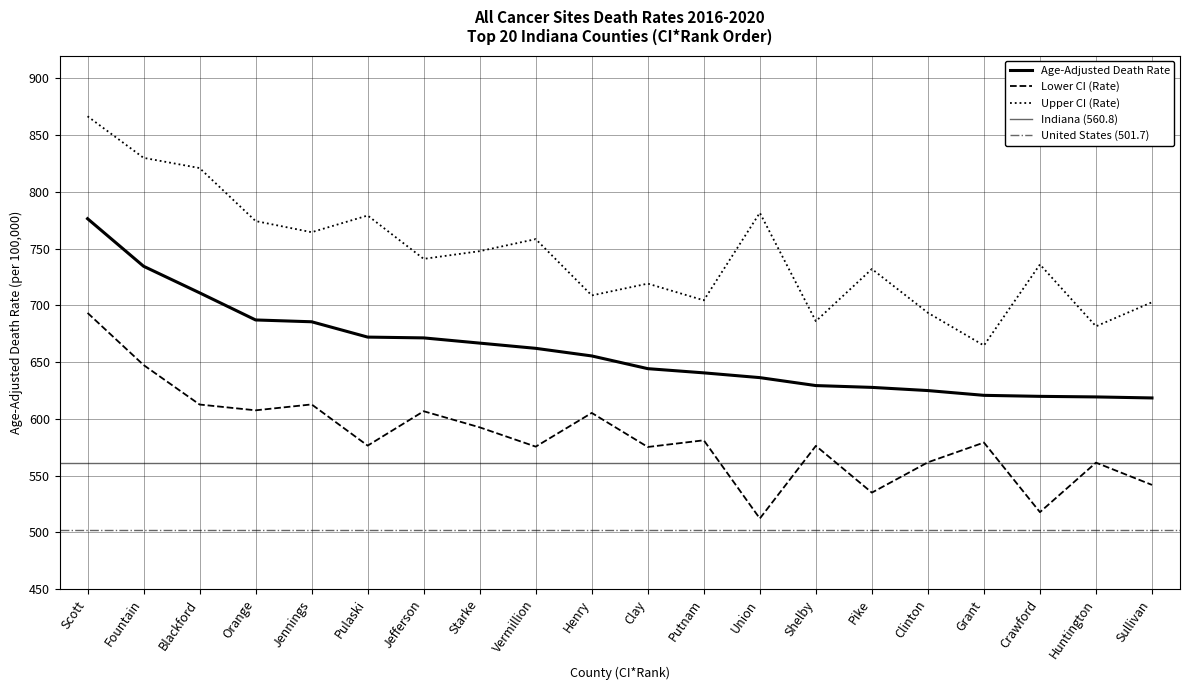

The Age-Adjusted Death Rate series shows 629.3 at Shelby. True or false?

True